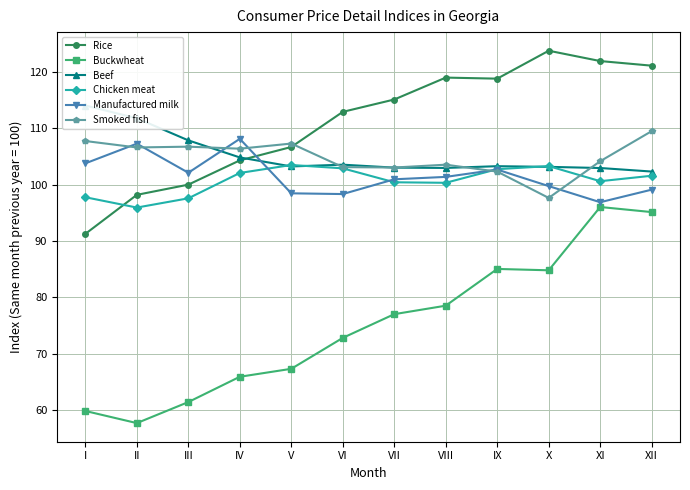

True or false: Rice has more than 1 interior local peaks.

True